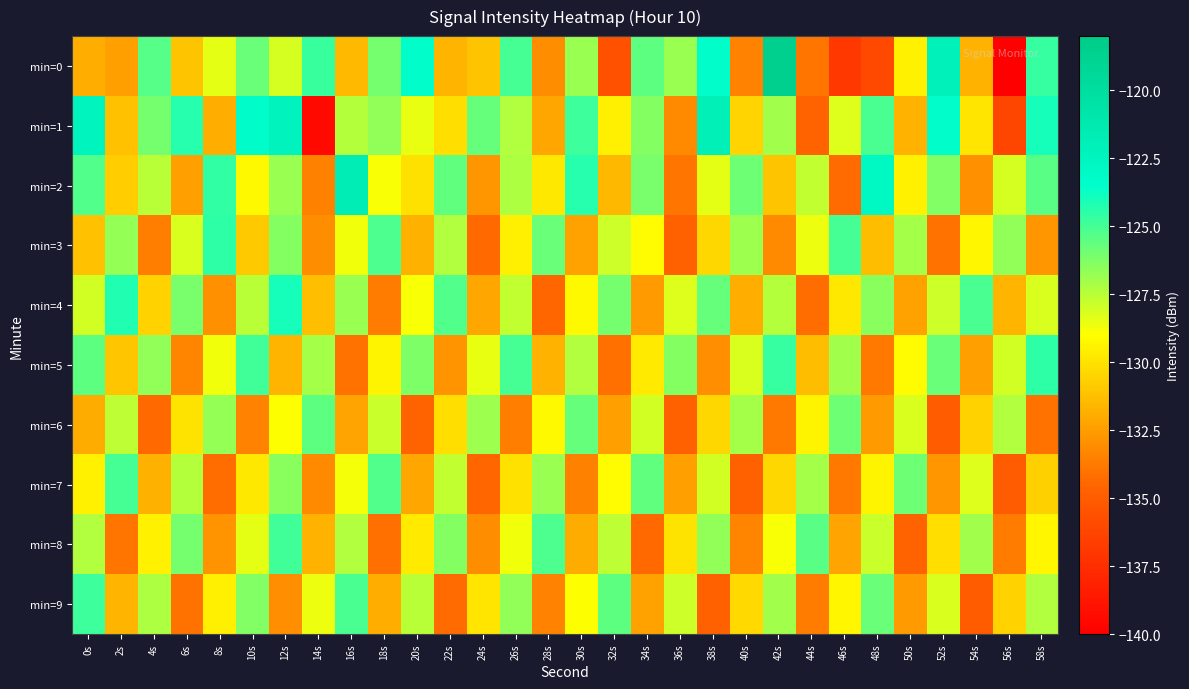

Reading right to left, list all the values displayed in this chart.

min=0: 58s=-124.6	56s=-140.0	54s=-131.7	52s=-122.1	50s=-129.5	48s=-136.0	46s=-137.0	44s=-133.9	42s=-118.5	40s=-133.4	38s=-123.4	36s=-126.8	34s=-125.5	32s=-135.6	30s=-126.8	28s=-133.1	26s=-125.0	24s=-131.1	22s=-131.6	20s=-123.4	18s=-126.0	16s=-131.4	14s=-124.7	12s=-128.1	10s=-125.8	8s=-128.4	6s=-131.1	4s=-125.3	2s=-132.4	0s=-131.8
min=1: 58s=-124.0	56s=-136.2	54s=-129.9	52s=-123.4	50s=-131.7	48s=-125.1	46s=-128.3	44s=-134.6	42s=-127.0	40s=-130.5	38s=-121.9	36s=-133.2	34s=-126.4	32s=-129.6	30s=-124.8	28s=-132.1	26s=-127.3	24s=-125.7	22s=-130.2	20s=-128.5	18s=-126.6	16s=-127.4	14s=-139.5	12s=-122.2	10s=-123.2	8s=-131.9	6s=-124.3	4s=-126.0	2s=-131.2	0s=-122.4
min=2: 58s=-125.4	56s=-128.1	54s=-132.9	52s=-126.3	50s=-129.5	48s=-122.8	46s=-134.3	44s=-127.7	42s=-131.1	40s=-125.9	38s=-128.4	36s=-133.9	34s=-126.1	32s=-131.5	30s=-124.3	28s=-129.8	26s=-127.2	24s=-132.7	22s=-125.6	20s=-130.1	18s=-128.9	16s=-121.7	14s=-133.5	12s=-126.8	10s=-129.2	8s=-124.6	6s=-132.4	4s=-127.5	2s=-130.8	0s=-125.3
min=3: 58s=-132.7	56s=-126.6	54s=-129.3	52s=-134.0	50s=-127.1	48s=-131.4	46s=-125.0	44s=-128.6	42s=-133.2	40s=-126.9	38s=-130.4	36s=-134.8	34s=-129.1	32s=-127.9	30s=-132.3	28s=-125.8	26s=-129.6	24s=-134.4	22s=-127.3	20s=-131.8	18s=-125.2	16s=-128.7	14s=-133.1	12s=-126.4	10s=-130.9	8s=-124.5	6s=-128.2	4s=-133.6	2s=-126.7	0s=-131.2
min=4: 58s=-128.2	56s=-131.6	54s=-125.1	52s=-127.9	50s=-132.3	48s=-126.5	46s=-129.8	44s=-134.2	42s=-127.4	40s=-131.9	38s=-125.7	36s=-128.3	34s=-132.6	32s=-126.0	30s=-129.2	28s=-134.5	26s=-127.7	24s=-132.1	22s=-125.3	20s=-128.9	18s=-133.7	16s=-126.8	14s=-131.3	12s=-124.0	10s=-127.5	8s=-132.9	6s=-126.1	4s=-130.6	2s=-124.2	0s=-128.0
min=5: 58s=-124.5	56s=-128.0	54s=-132.4	52s=-125.8	50s=-129.1	48s=-133.8	46s=-127.0	44s=-131.4	42s=-124.7	40s=-128.2	38s=-133.0	36s=-126.4	34s=-129.7	32s=-134.1	30s=-127.3	28s=-131.7	26s=-125.0	24s=-128.5	22s=-132.8	20s=-126.2	18s=-129.4	16s=-134.0	14s=-127.1	12s=-131.6	10s=-124.9	8s=-128.7	6s=-133.3	4s=-126.6	2s=-131.0	0s=-125.5
min=6: 58s=-134.0	56s=-127.3	54s=-130.6	52s=-135.0	50s=-128.2	48s=-132.6	46s=-125.9	44s=-129.4	42s=-133.8	40s=-127.1	38s=-130.4	36s=-134.8	34s=-128.0	32s=-132.4	30s=-125.7	28s=-129.2	26s=-133.6	24s=-126.9	22s=-130.2	20s=-134.6	18s=-127.8	16s=-132.2	14s=-125.5	12s=-129.0	10s=-133.4	8s=-126.7	6s=-130.0	4s=-134.4	2s=-127.6	0s=-132.0
min=7: 58s=-130.7	56s=-135.1	54s=-128.3	52s=-132.7	50s=-125.9	48s=-129.4	46s=-133.8	44s=-127.1	42s=-130.4	40s=-134.8	38s=-128.0	36s=-132.4	34s=-125.6	32s=-129.1	30s=-133.5	28s=-126.8	26s=-130.1	24s=-134.5	22s=-127.7	20s=-132.1	18s=-125.3	16s=-128.8	14s=-133.2	12s=-126.5	10s=-129.8	8s=-134.2	6s=-127.4	4s=-131.8	2s=-125.0	0s=-129.5
min=8: 58s=-129.3	56s=-133.7	54s=-127.0	52s=-130.2	50s=-134.6	48s=-127.8	46s=-132.2	44s=-125.4	42s=-128.9	40s=-133.3	38s=-126.6	36s=-130.0	34s=-134.4	32s=-127.6	30s=-132.0	28s=-125.2	26s=-128.7	24s=-133.1	22s=-126.4	20s=-129.7	18s=-134.1	16s=-127.3	14s=-131.7	12s=-124.9	10s=-128.4	8s=-132.8	6s=-126.0	4s=-129.5	2s=-133.9	0s=-127.3
min=9: 58s=-127.3	56s=-130.6	54s=-135.0	52s=-128.2	50s=-132.6	48s=-125.8	46s=-129.3	44s=-133.7	42s=-127.0	40s=-130.3	38s=-134.7	36s=-127.9	34s=-132.3	32s=-125.5	30s=-129.0	28s=-133.4	26s=-126.6	24s=-129.9	22s=-134.3	20s=-127.5	18s=-131.9	16s=-125.1	14s=-128.6	12s=-133.0	10s=-126.3	8s=-129.6	6s=-134.0	4s=-127.2	2s=-131.6	0s=-124.8